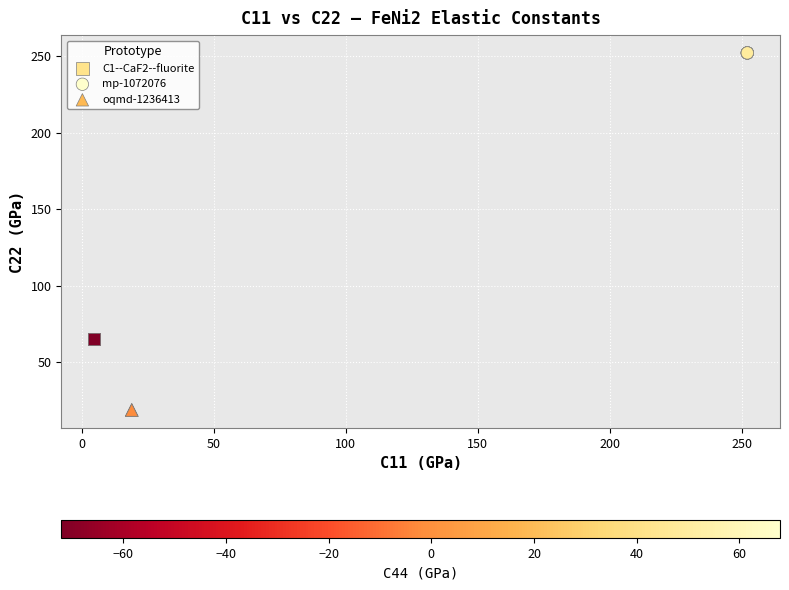

Which series contains the highest Y value?

mp-1072076